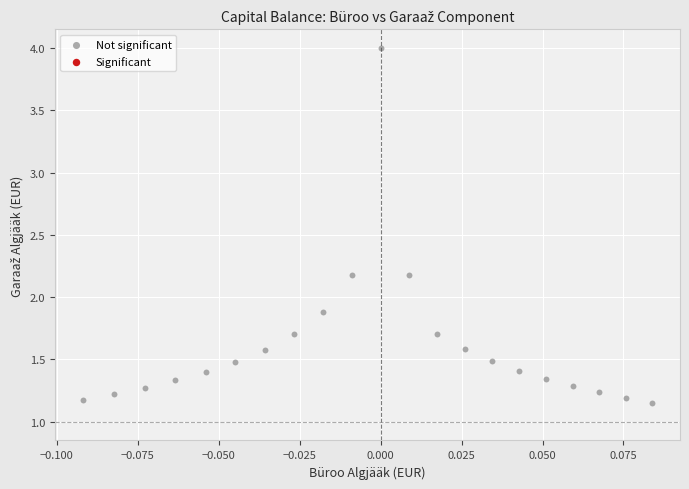

What is the range of Y values (max minus min)?

2.9